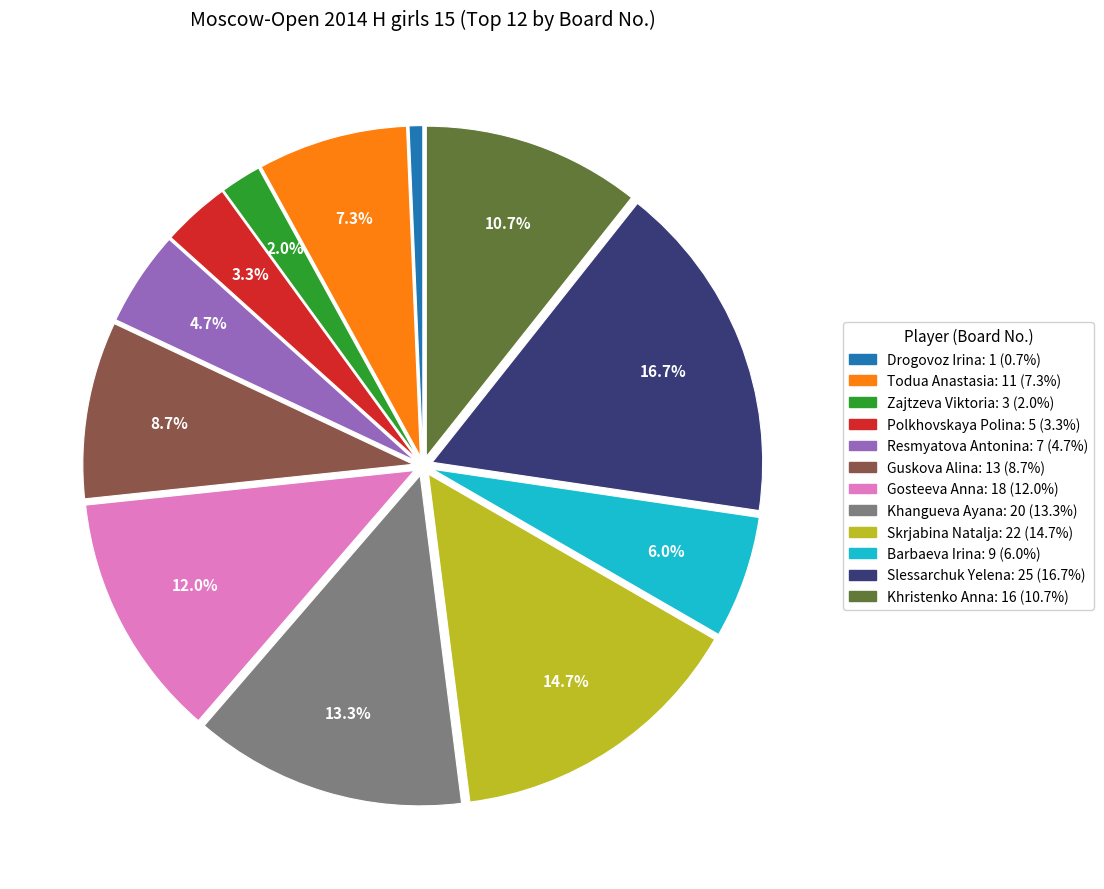

To the nearest percent, what is the combined percentage of Skrjabina Natalja and Resmyatova Antonina?

19%